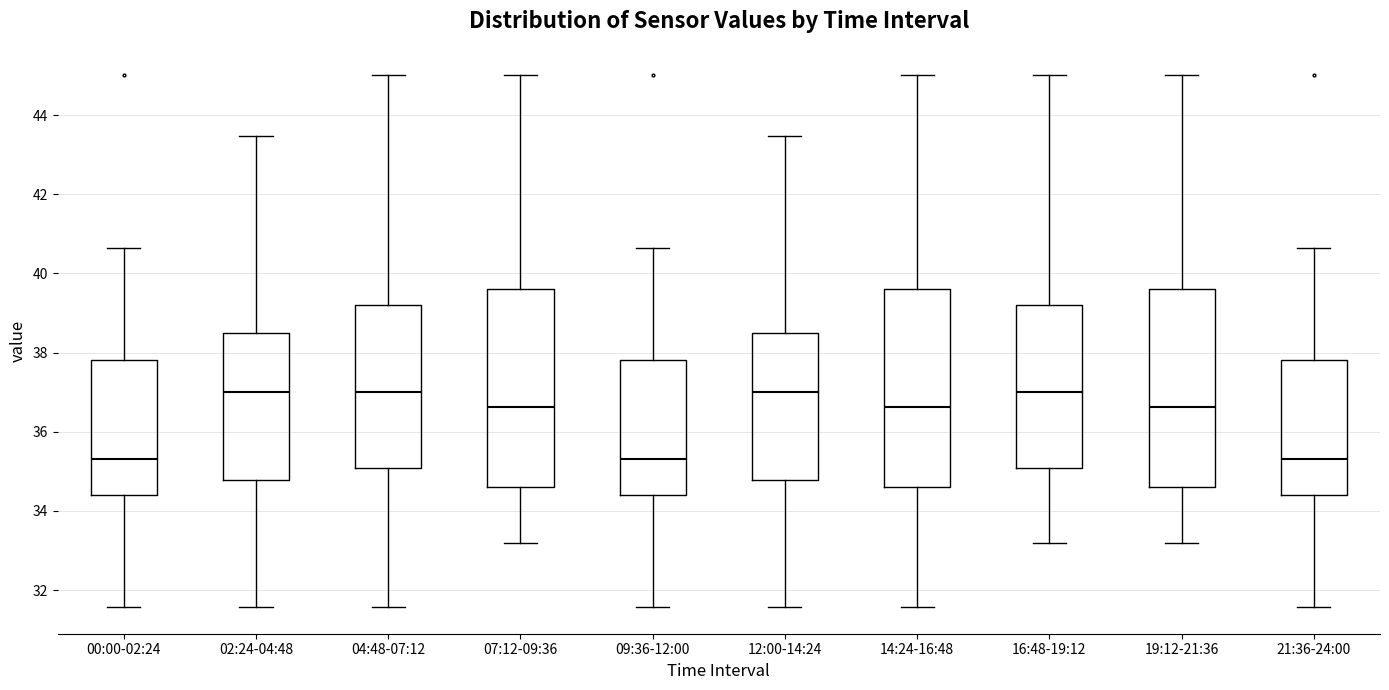

Where is the lower edge of the box for 21:36-24:00 on the y-axis? The values are not printed on the chart, so give them approximately, as read against the axis.

34.4